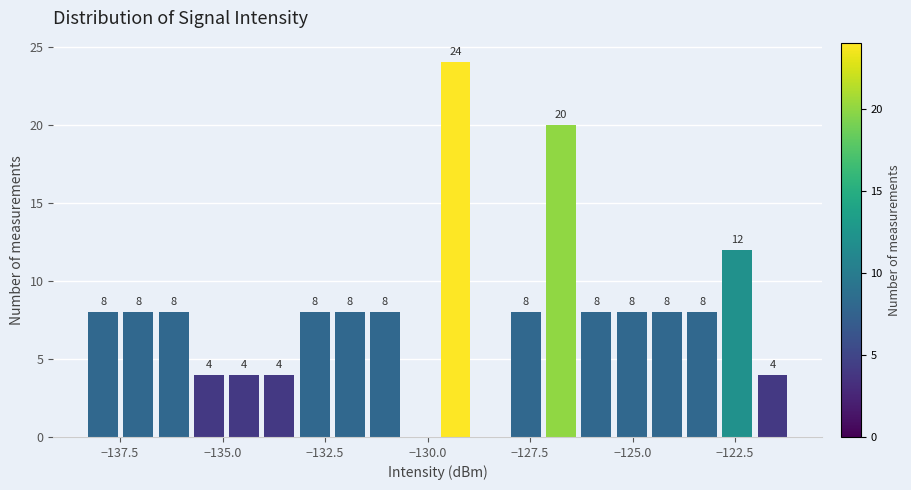

Around what value on the x-axis is the tallest bar? Give the approximate position of its centre, as read against the axis.

-129.5